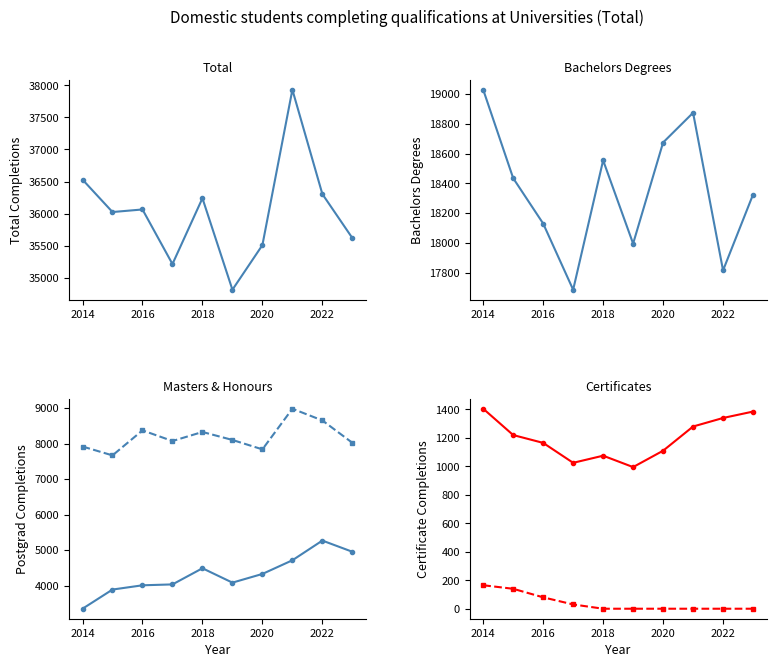

What are all the series names shown in the legend?

Total, Bachelors degrees, Masters, Honours & postgrad, Certificates & diplomas 5-7, Certificates 2